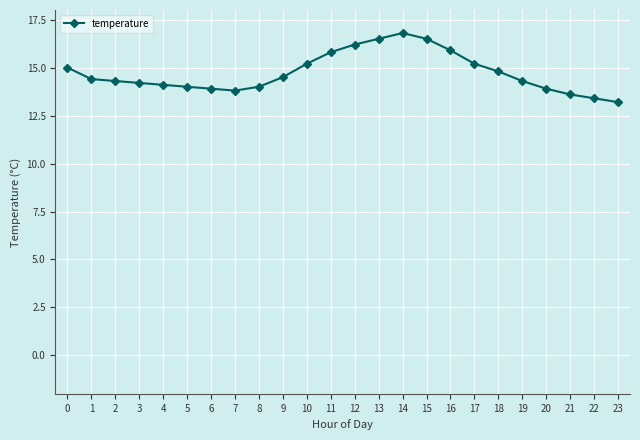

Is this an area chart (filled region under the line)?

No